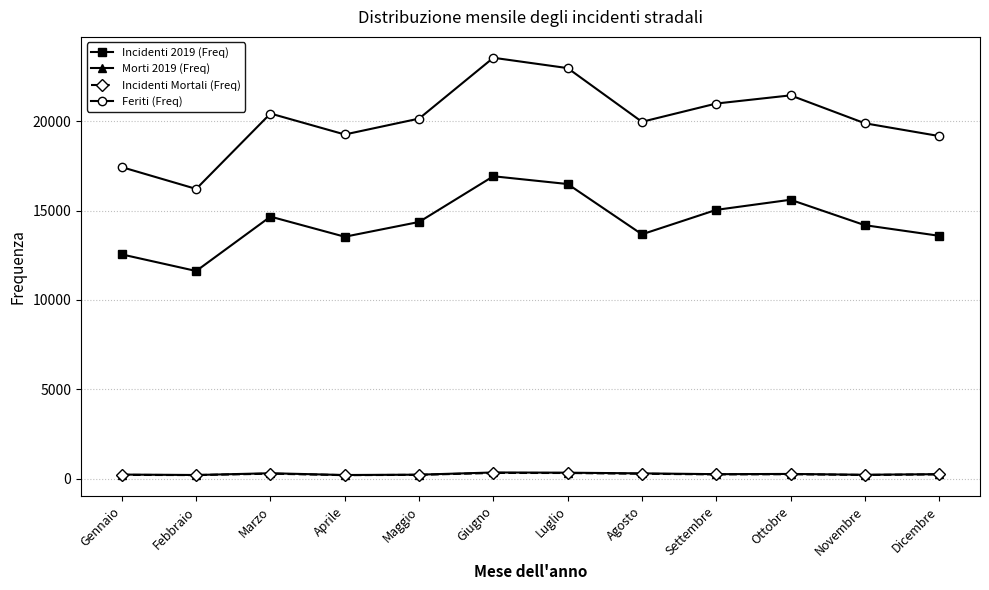

True or false: Morti 2019 (Freq) and Incidenti 2019 (Freq) intersect in this chart.

False